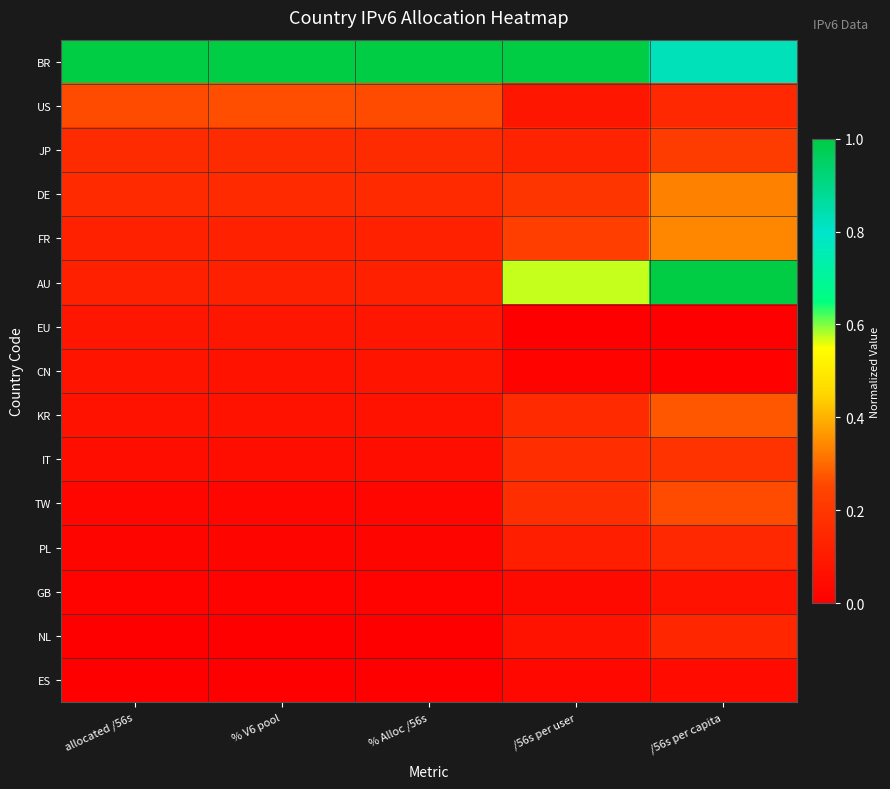

How many data points does each series have?

5